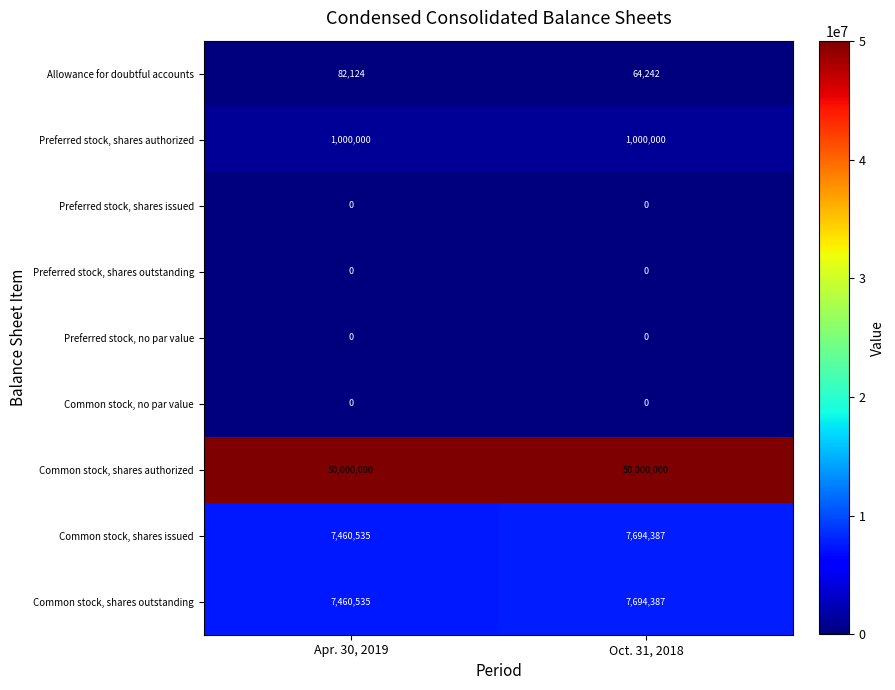

Where is Common stock, shares outstanding nearest to the value 7577461?

Apr. 30, 2019